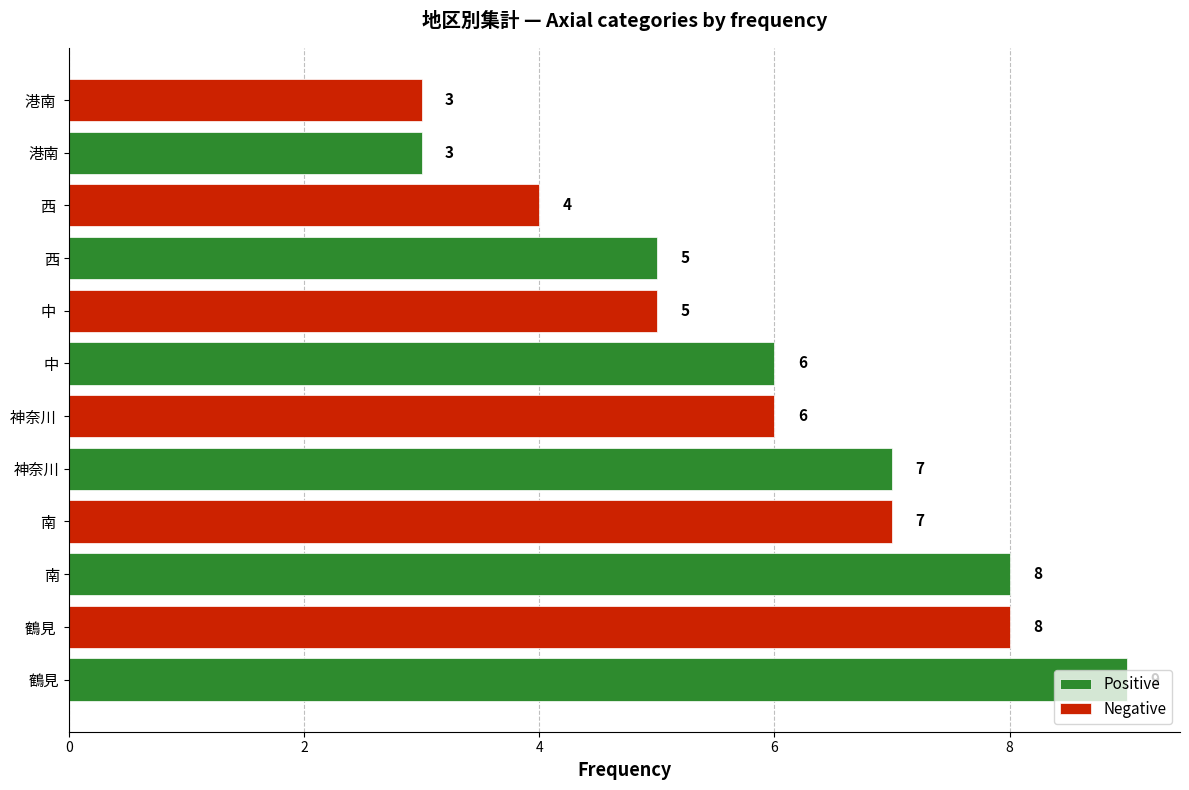

How many Negative values are between 4 and 7?

4